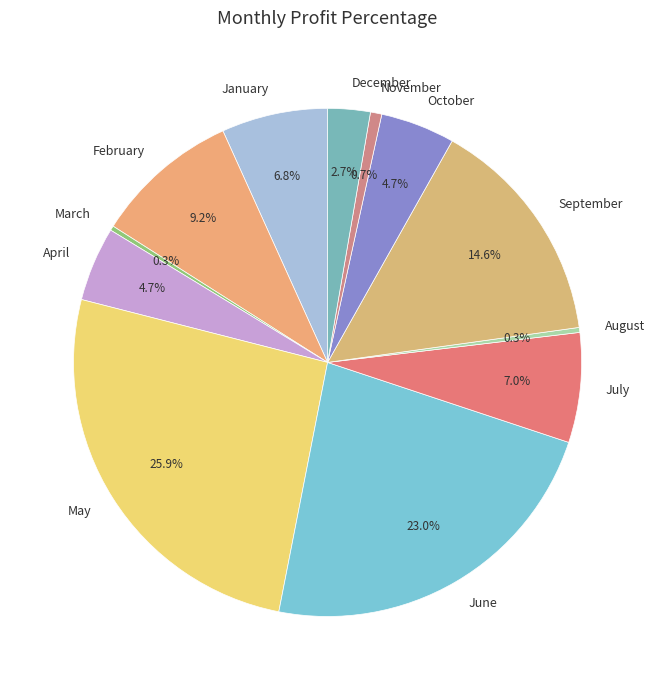

To the nearest percent, what is the combined percentage of July and February?

16%